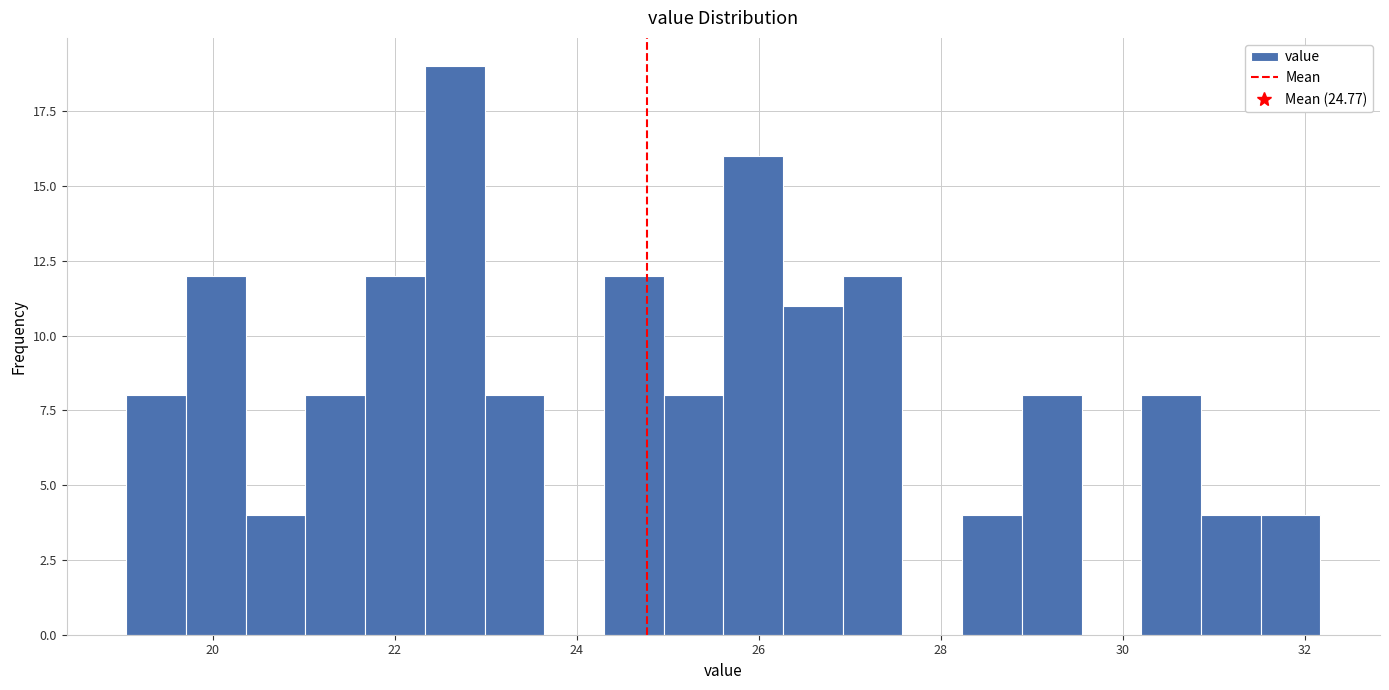

Around what value on the x-axis is the tallest bar? Give the approximate position of its centre, as read against the axis.

22.6